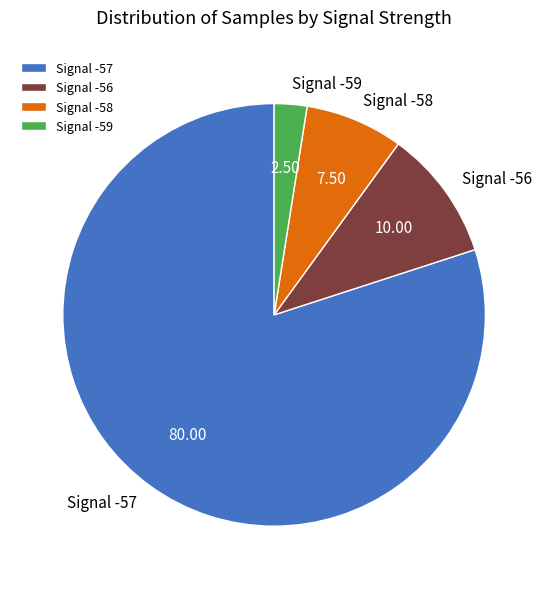

Count the number of slices in the pie.

4